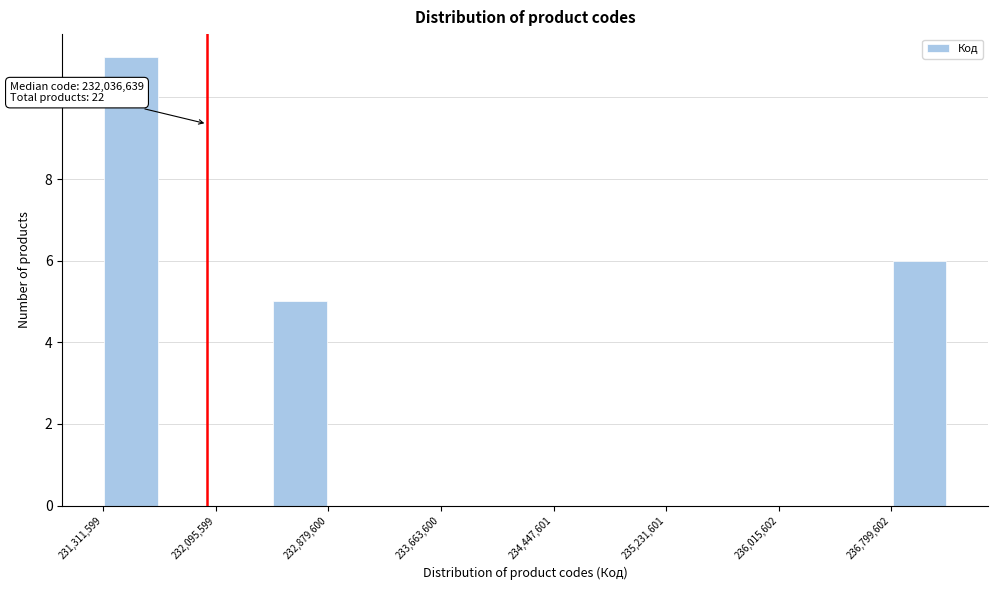

Around what value on the x-axis is the tallest bar? Give the approximate position of its centre, as read against the axis.

231500000